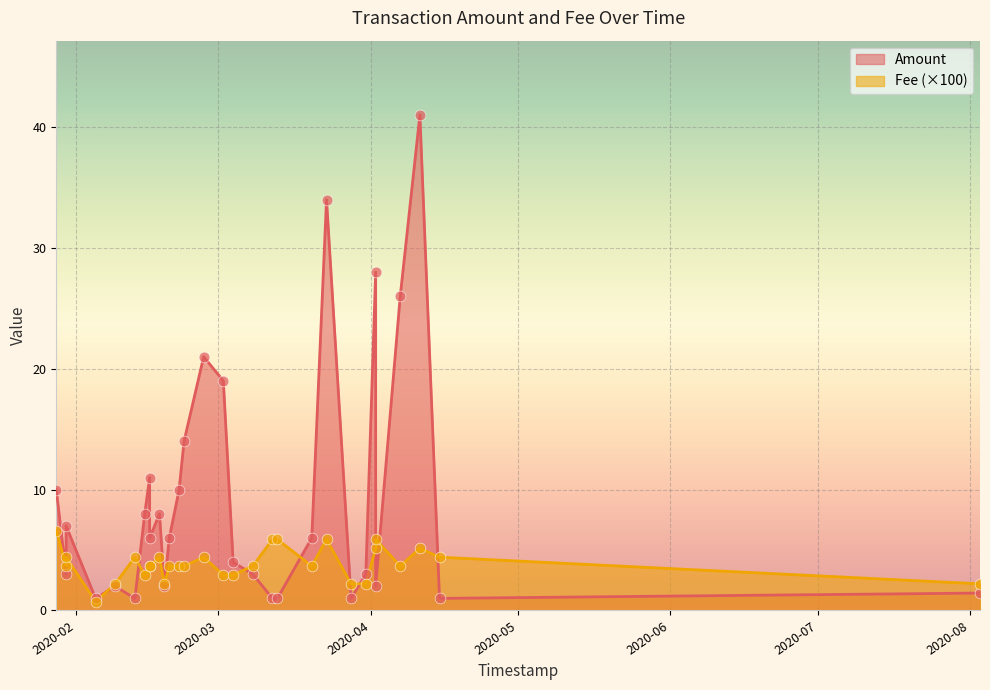

At how many categories does at least one series exceed 21?

4